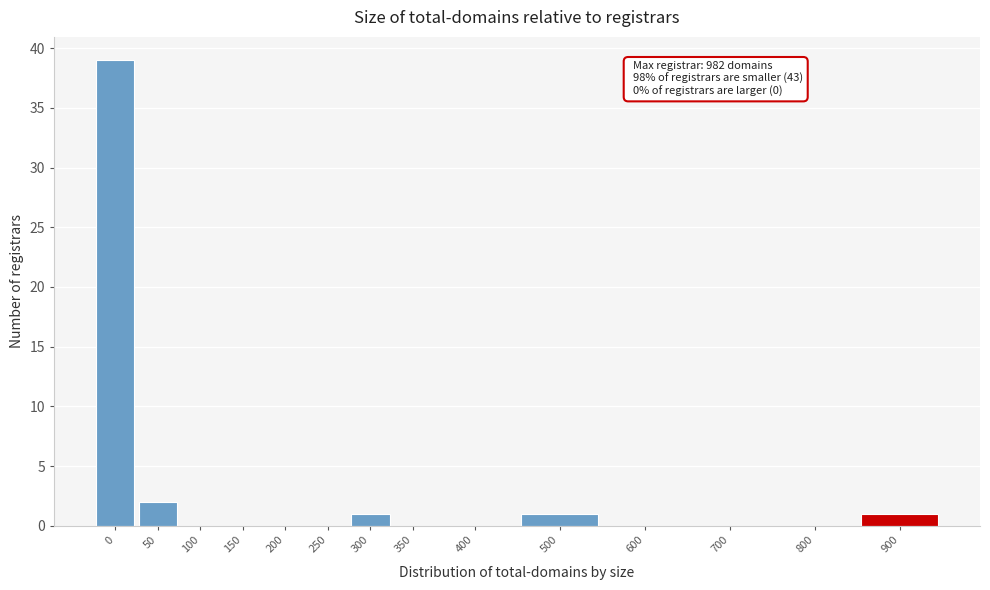

Reading left to right, transcribe all the data shown in this chart.

0=39	50=2	100=0	150=0	200=0	250=0	300=1	350=0	400=0	500=1	600=0	700=0	800=0	900=1